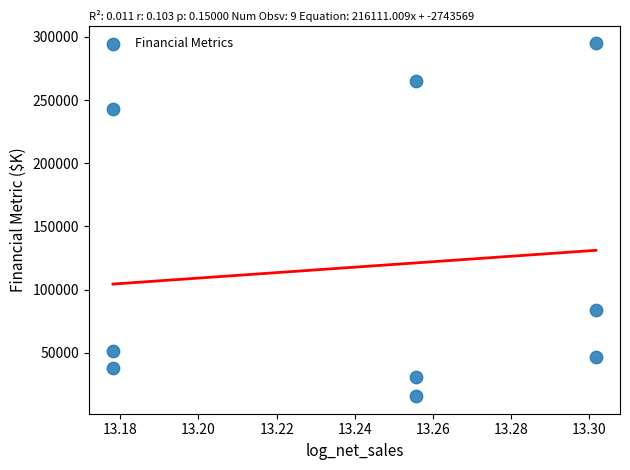

What Y value in the scatter plot is closest to 155362?

83922